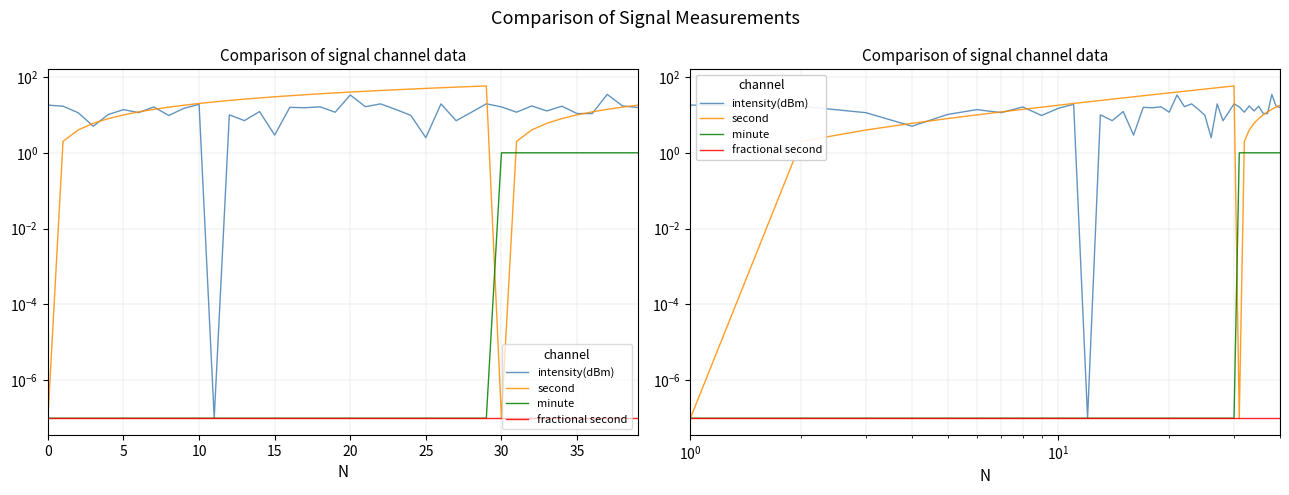

Which series has the widest spread of values?

second